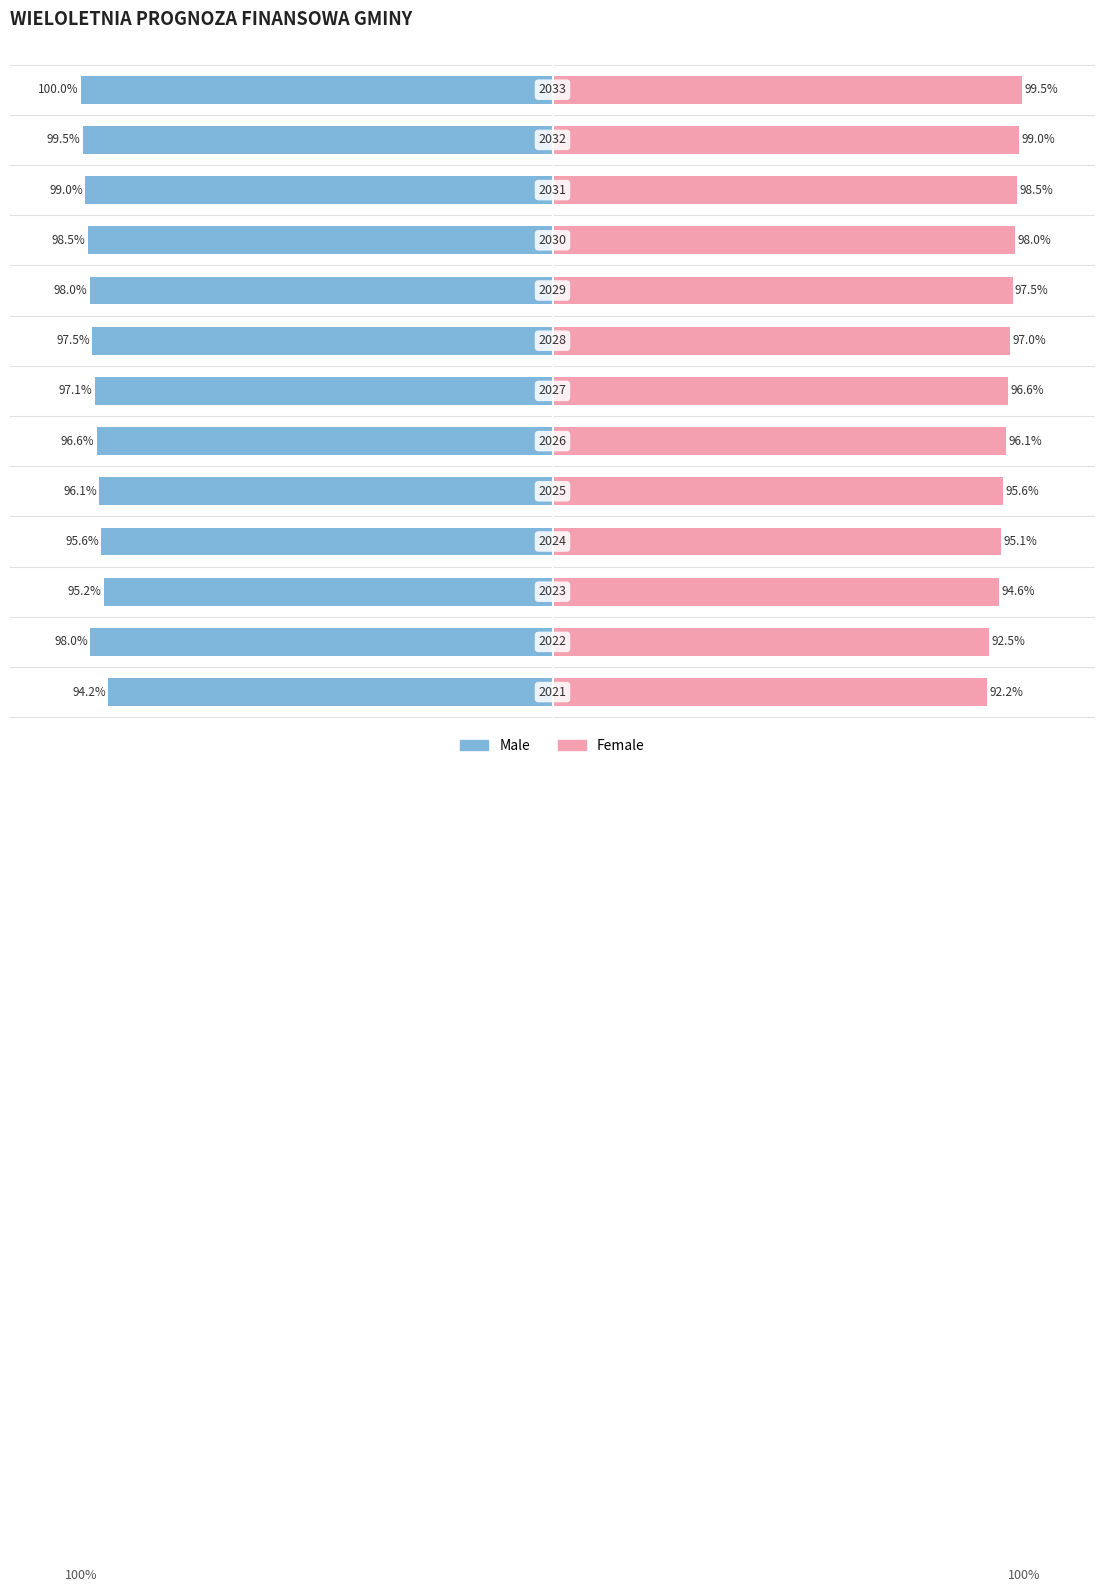

What is the difference between the maximum and minimum values in the Male series?

5.8